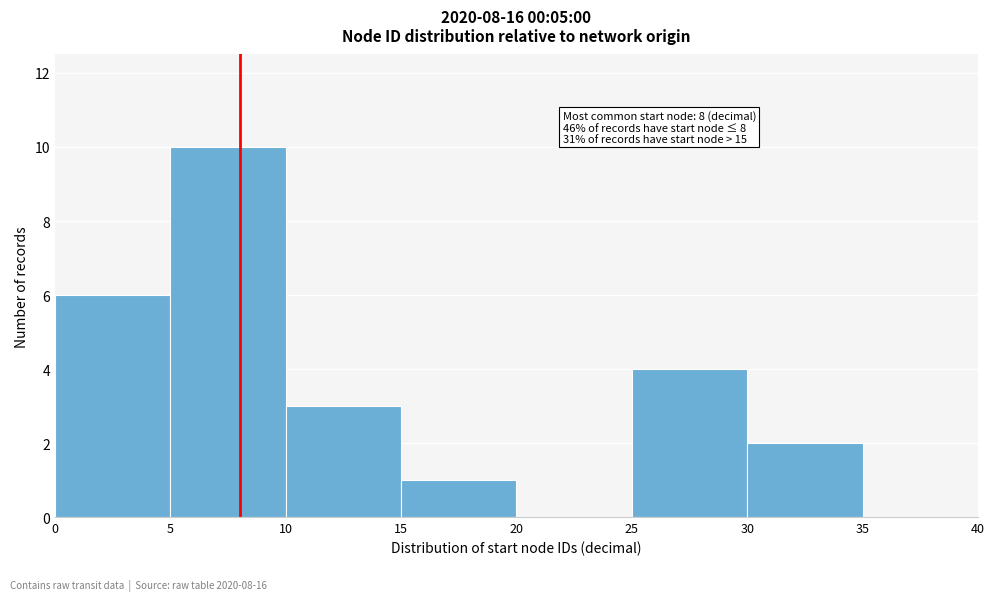

Which range on the x-axis has the tallest bar?

5 to 10